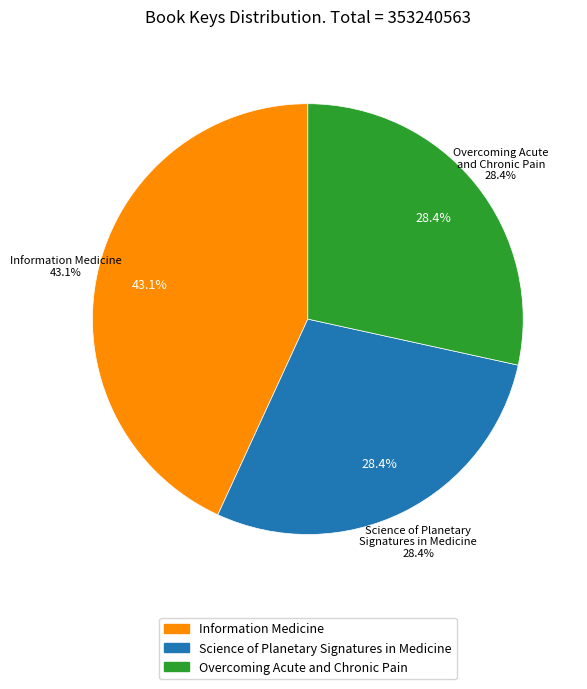

To the nearest percent, what is the difference between the Science of Planetary Signatures in Medicine and Information Medicine slice percentages?

15%